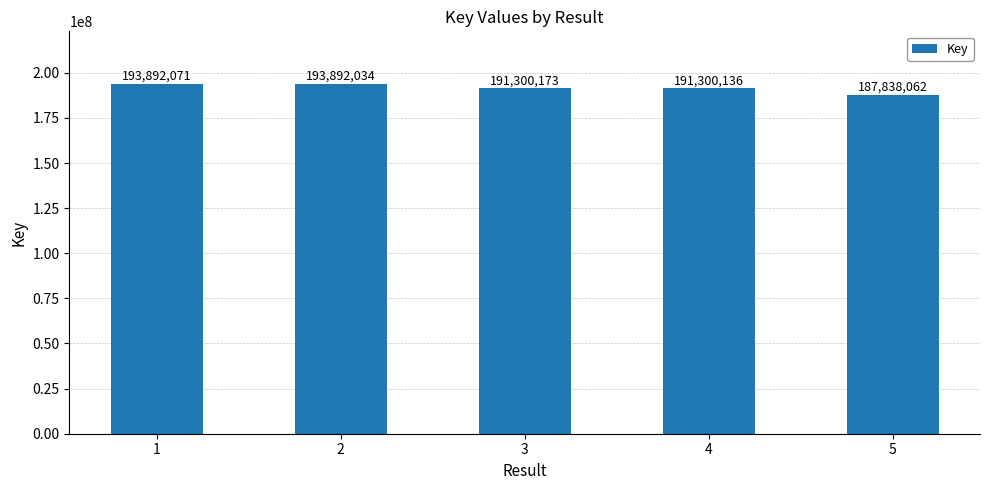

How many distinct data groups are displayed?

1